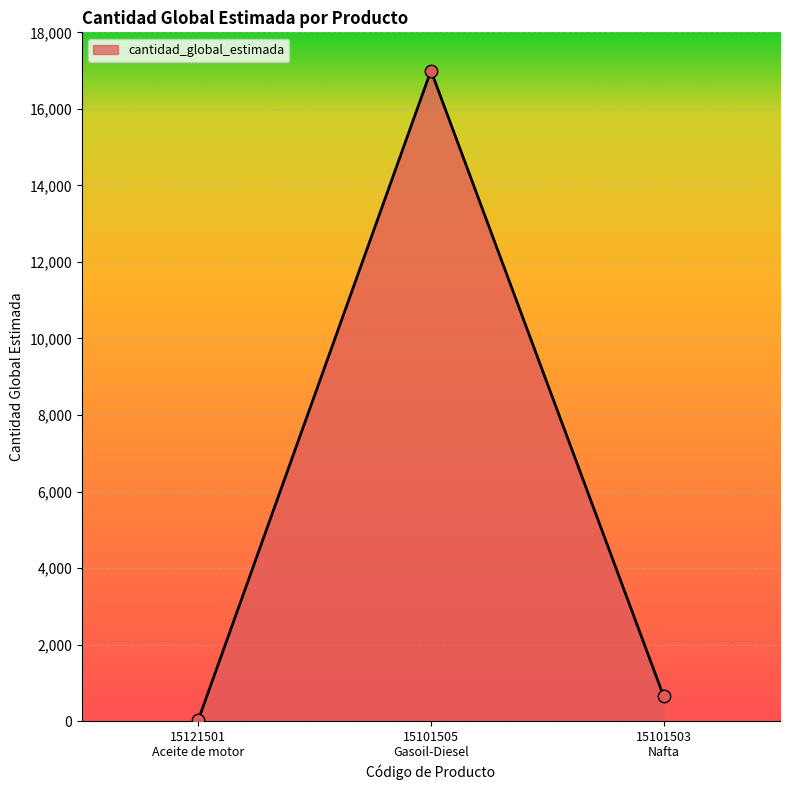

What is the greatest value displayed?

17000